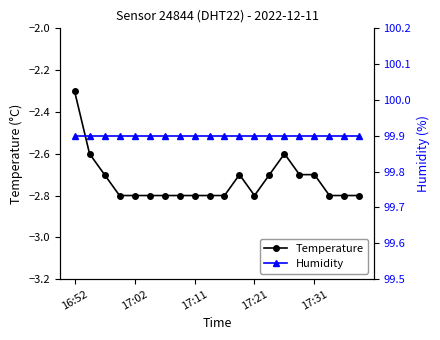

True or false: Temperature has more than 1 interior local peaks.

True